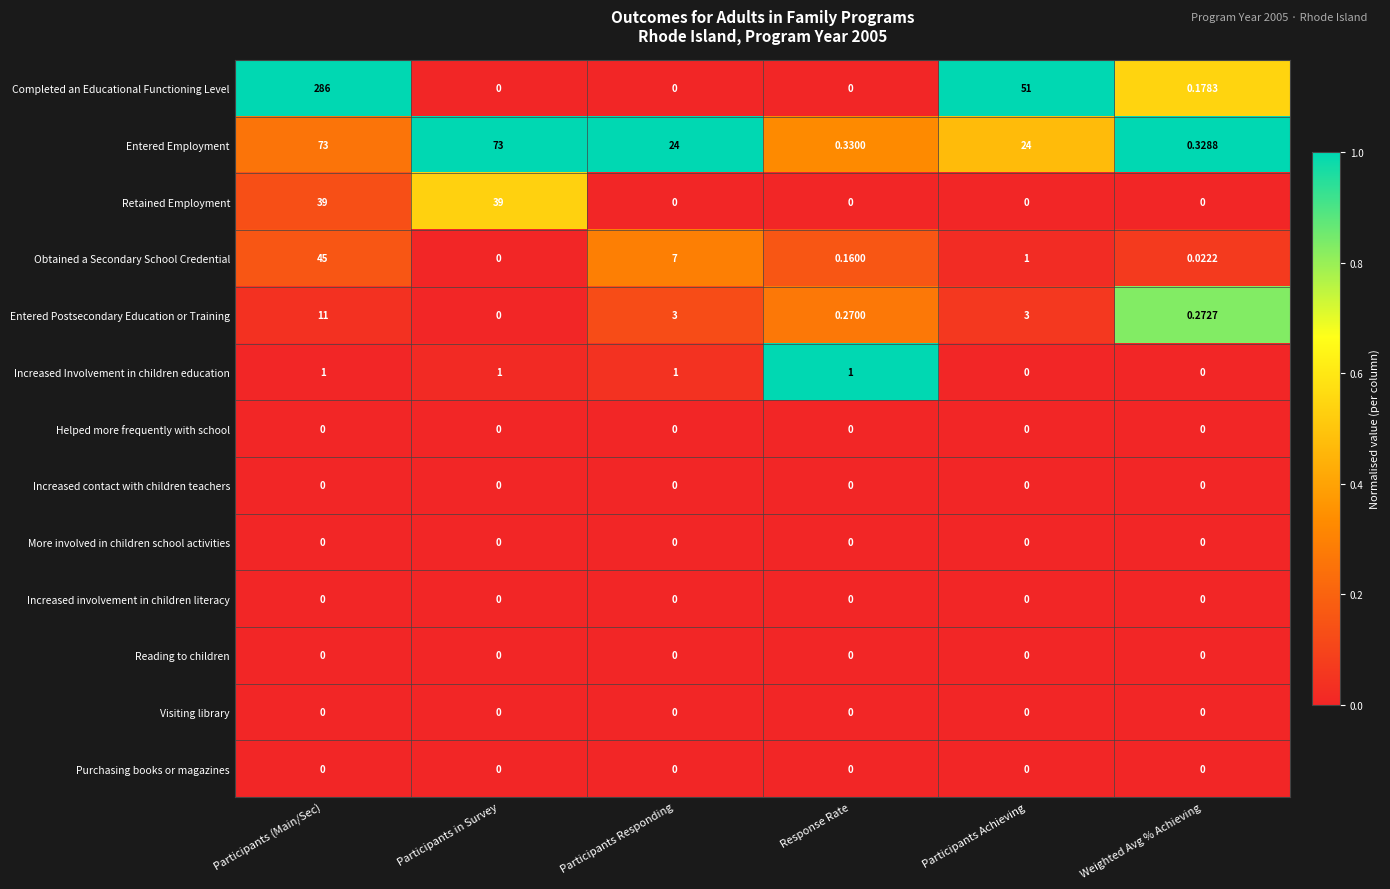

Count the number of categories in the chart.

6